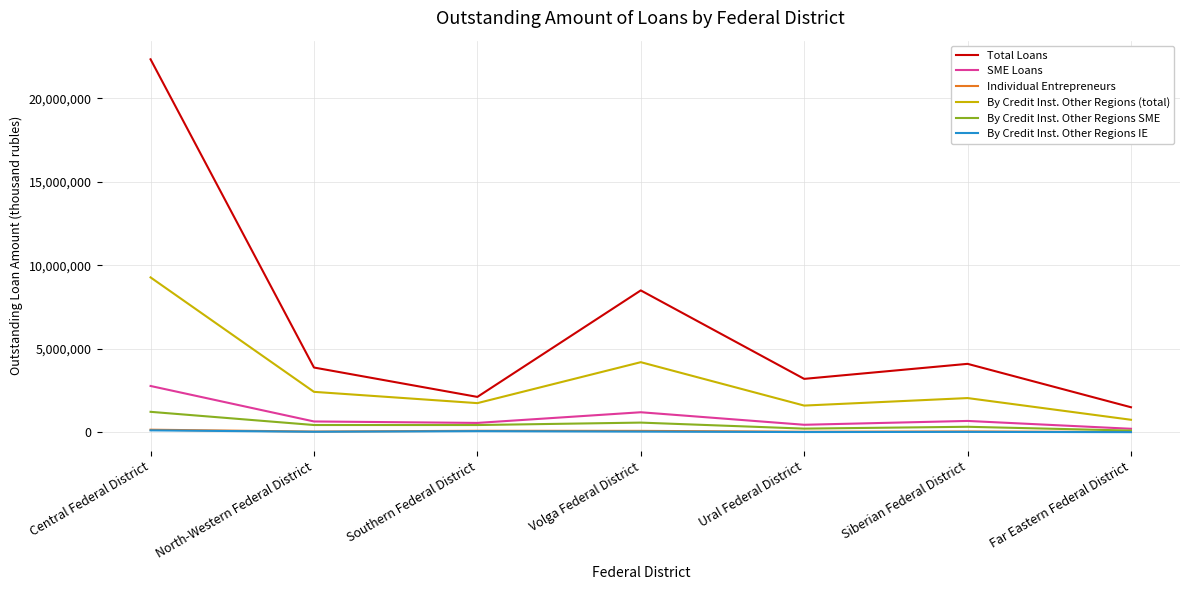

Which series has the largest range (max minus min)?

Total Loans